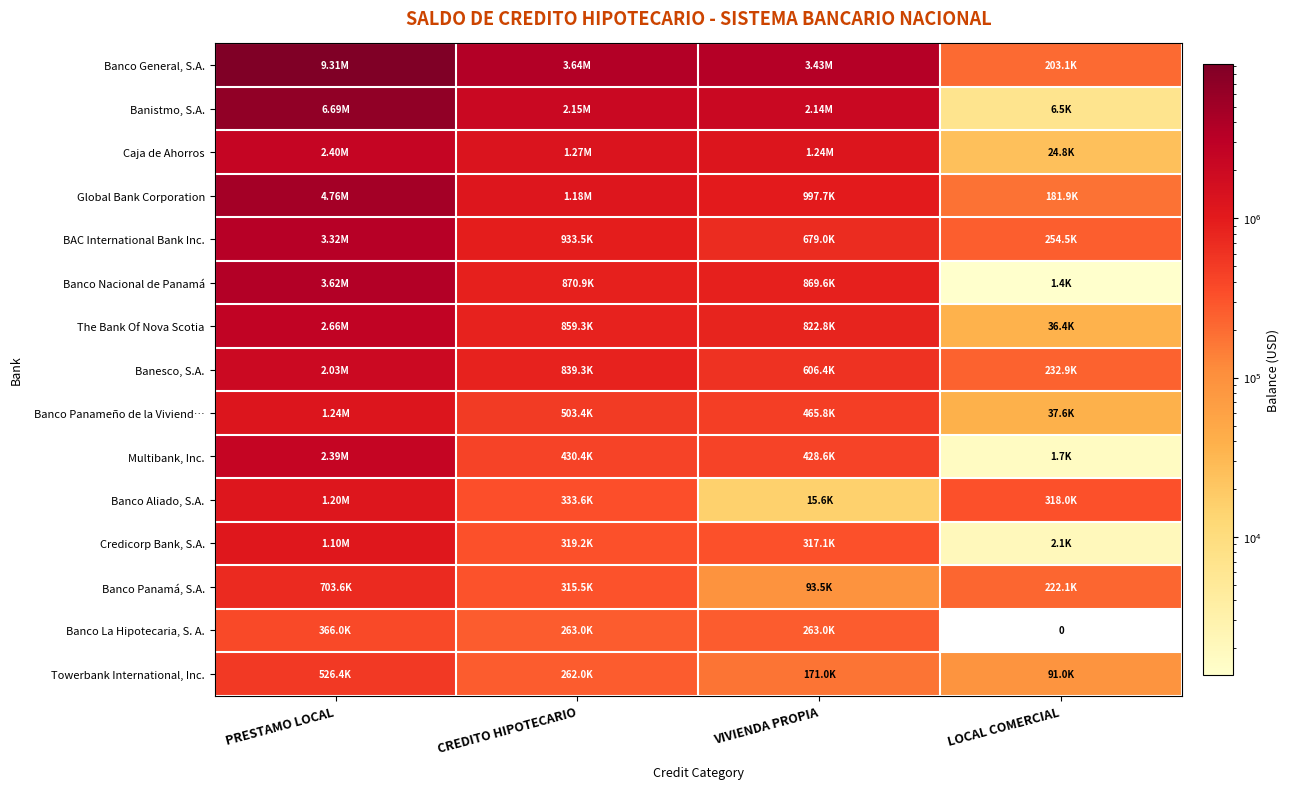

Which series has the largest range (max minus min)?

Banco General, S.A.